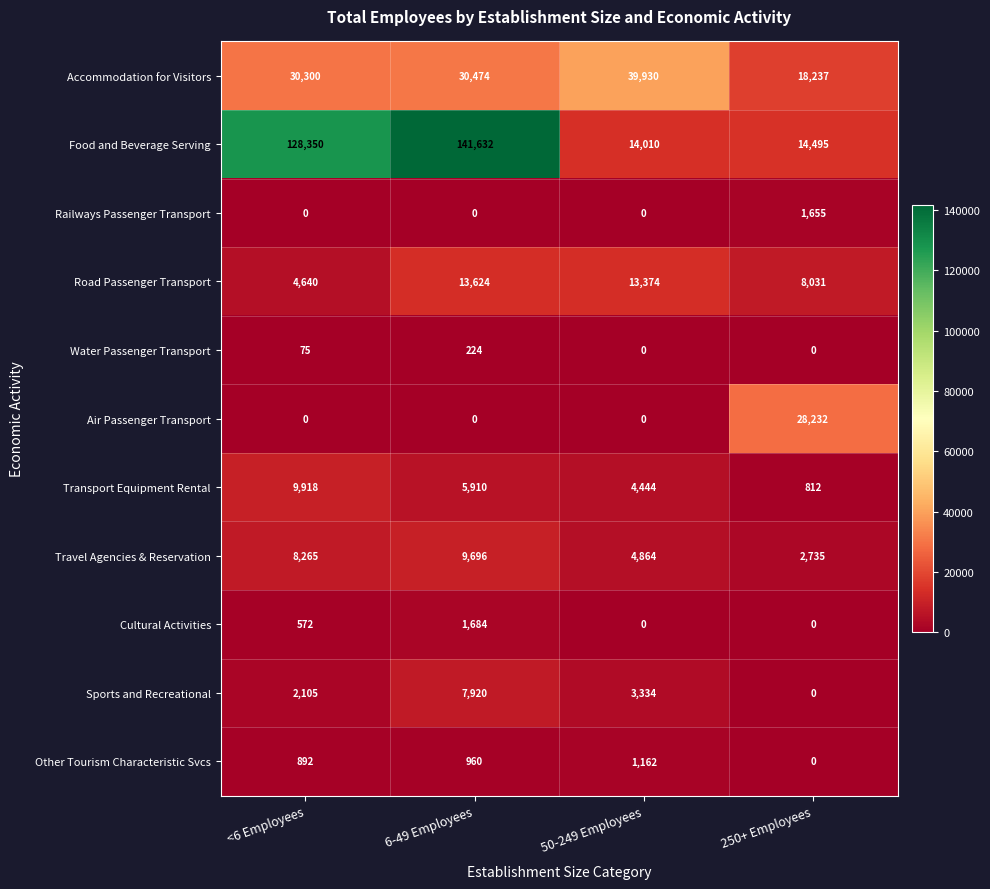

Is it true that Travel Agencies & Reservation equals 1680 at 250+ Employees?

False